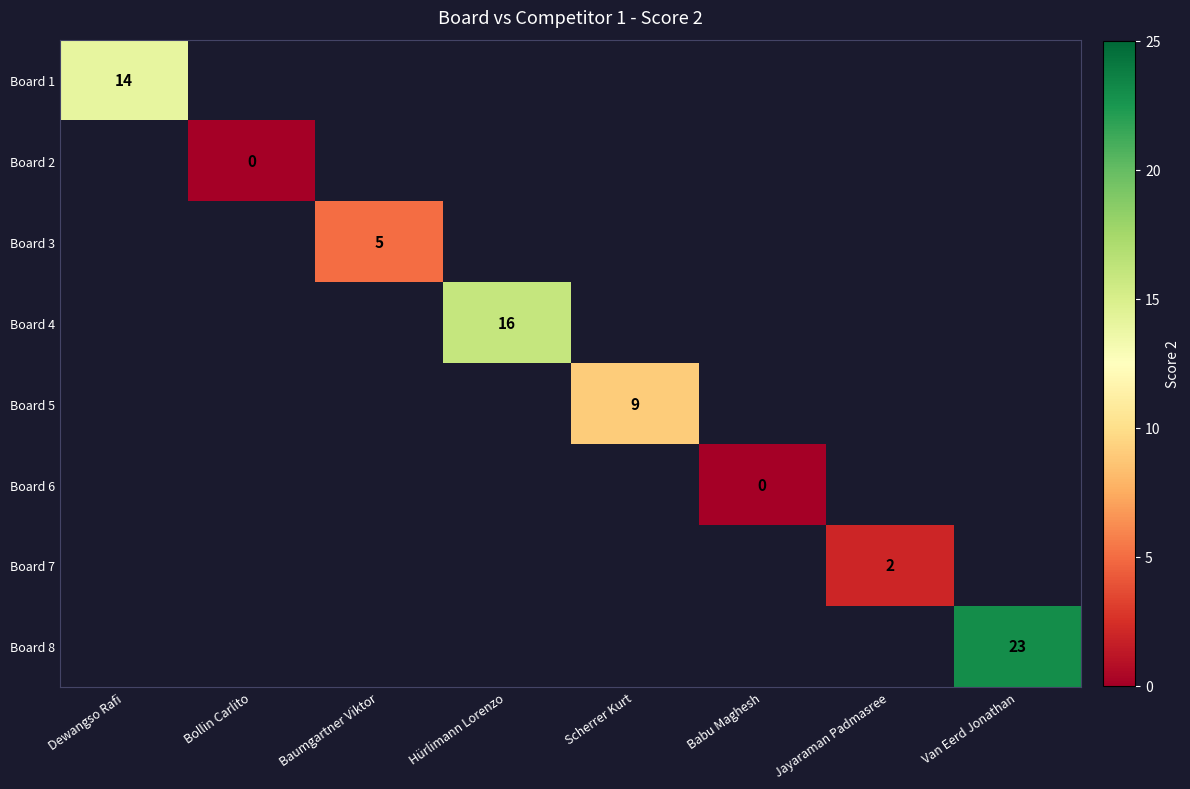

List the labels in order of Board 3 value, largest first.

Dewangso Rafi, Bollin Carlito, Baumgartner Viktor, Hürlimann Lorenzo, Scherrer Kurt, Babu Maghesh, Jayaraman Padmasree, Van Eerd Jonathan